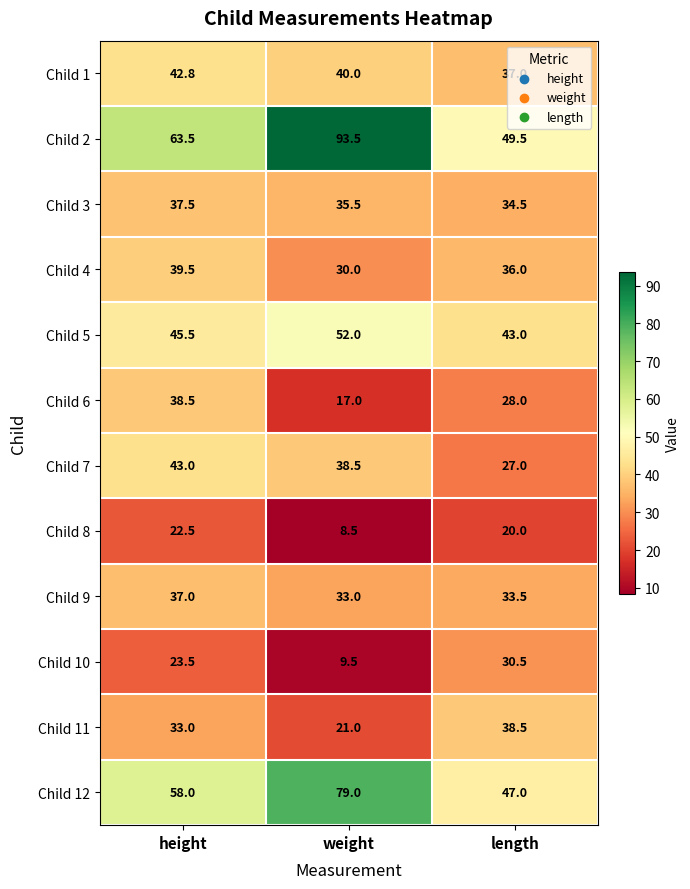

What is the total value across all series at weight?

457.5